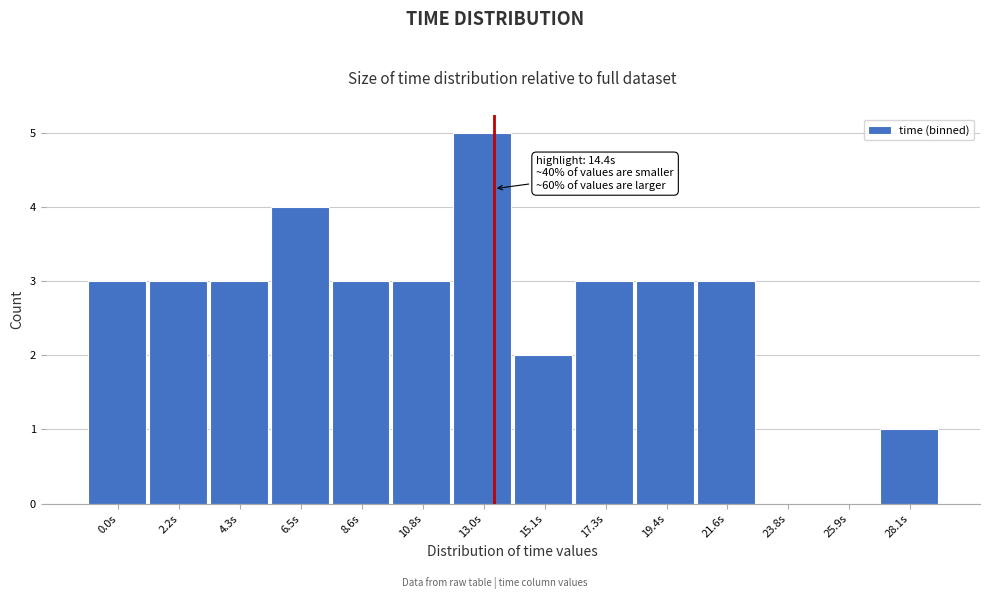

Reading left to right, list all the values displayed in this chart.

0.0s=3	2.2s=3	4.3s=3	6.5s=4	8.6s=3	10.8s=3	13.0s=5	15.1s=2	17.3s=3	19.4s=3	21.6s=3	23.8s=0	25.9s=0	28.1s=1